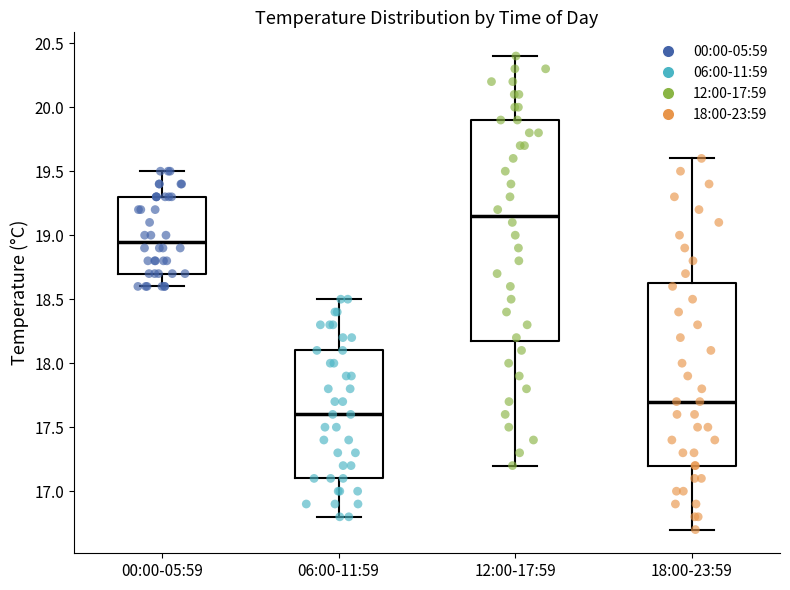

Where does the upper whisker of the box for 18:00-23:59 end on the y-axis? The values are not printed on the chart, so give them approximately, as read against the axis.

19.60